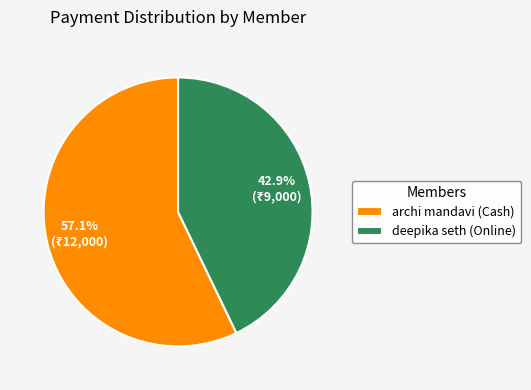

Which category has the smallest portion of the pie?

deepika seth (Online)